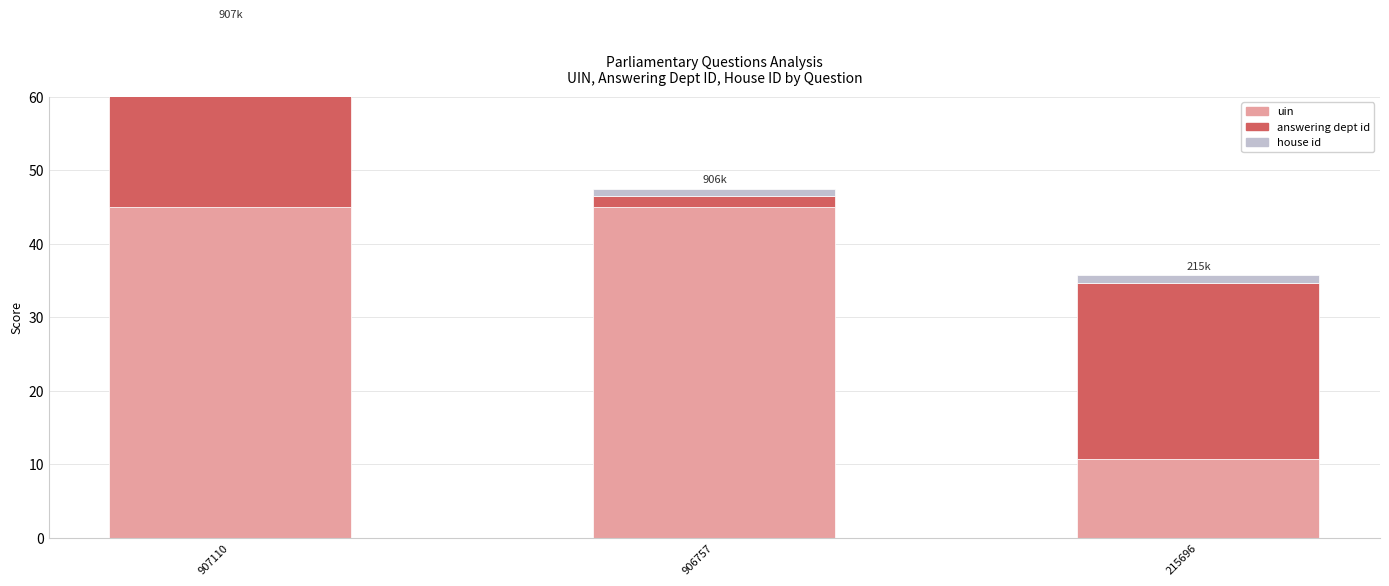

At which label does house id reach its minimum?

907110